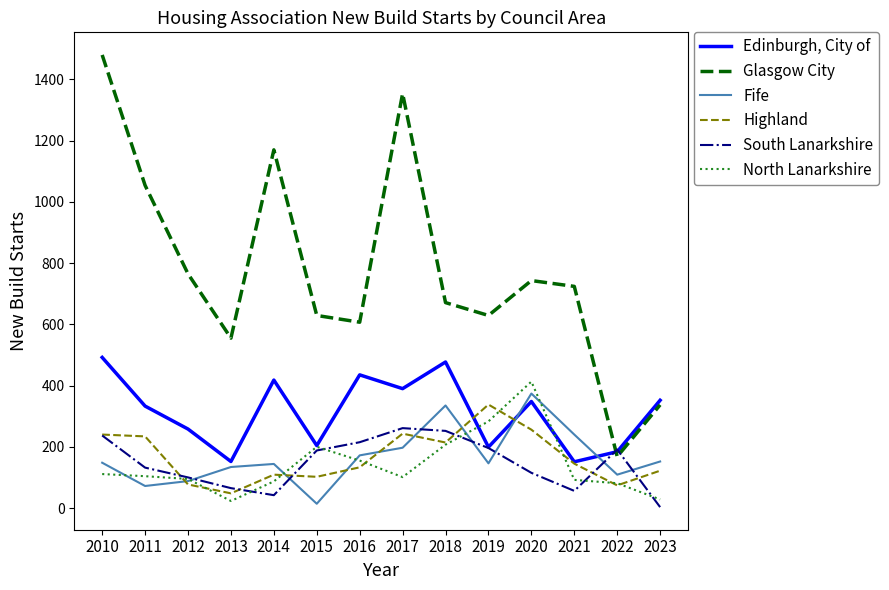

True or false: Edinburgh, City of has a value of 641 at 2010.

False